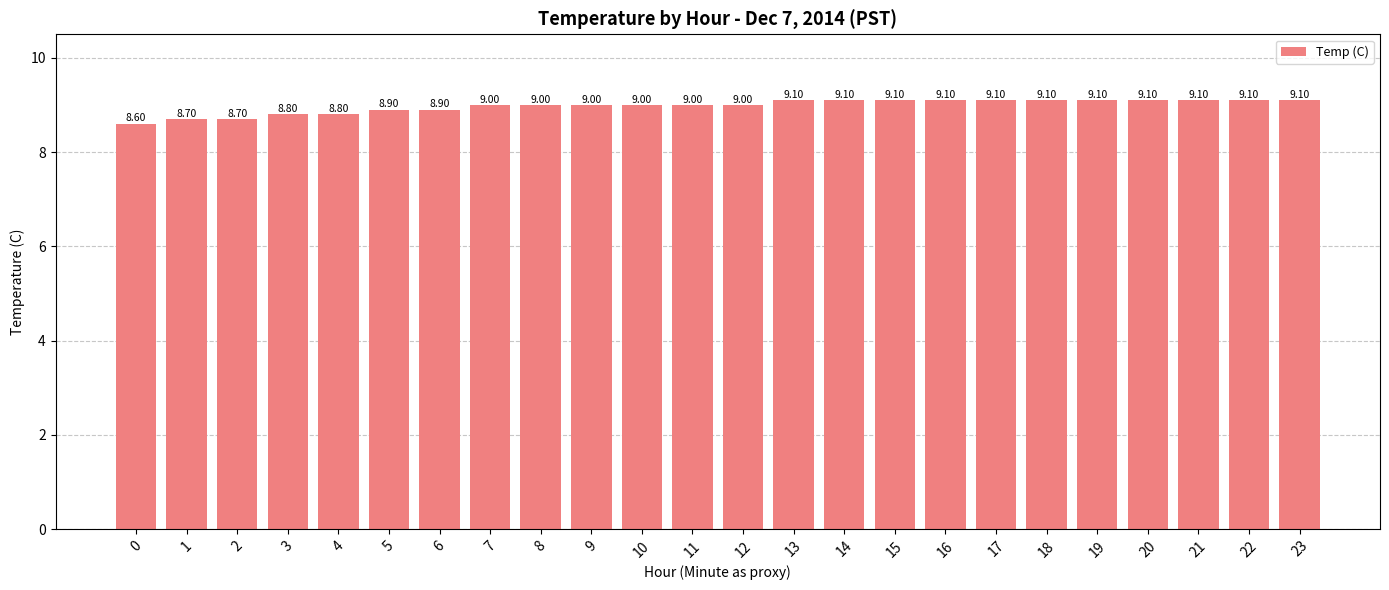

Reading left to right, extract all data points from this chart.

0=8.6	1=8.7	2=8.7	3=8.8	4=8.8	5=8.9	6=8.9	7=9.0	8=9.0	9=9.0	10=9.0	11=9.0	12=9.0	13=9.1	14=9.1	15=9.1	16=9.1	17=9.1	18=9.1	19=9.1	20=9.1	21=9.1	22=9.1	23=9.1